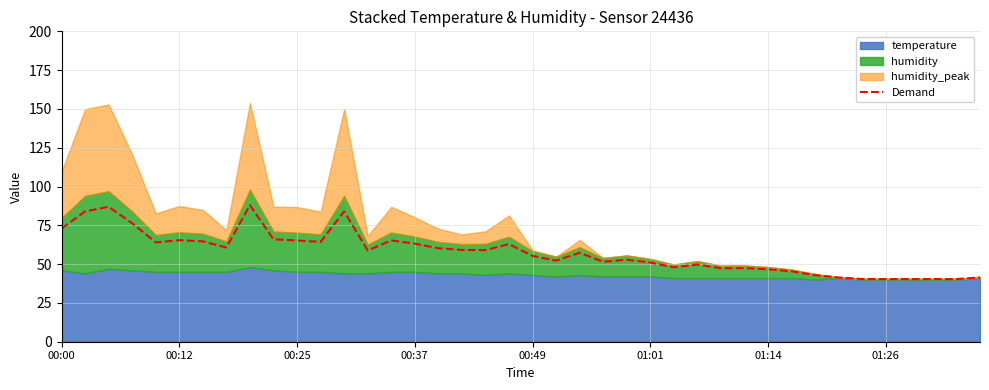

Reading left to right, extract all data points from this chart.

72.9	84.0	87.0	76.3	64.0	65.4	64.7	60.7	88.0	66.0	65.2	64.3	84.0	58.8	65.3	63.2	60.2	59.1	59.0	62.9	55.3	52.2	57.3	51.5	52.8	51.0	48.0	49.7	47.4	47.4	46.7	45.4	42.9	41.4	40.4	40.4	40.4	40.4	40.4	41.4